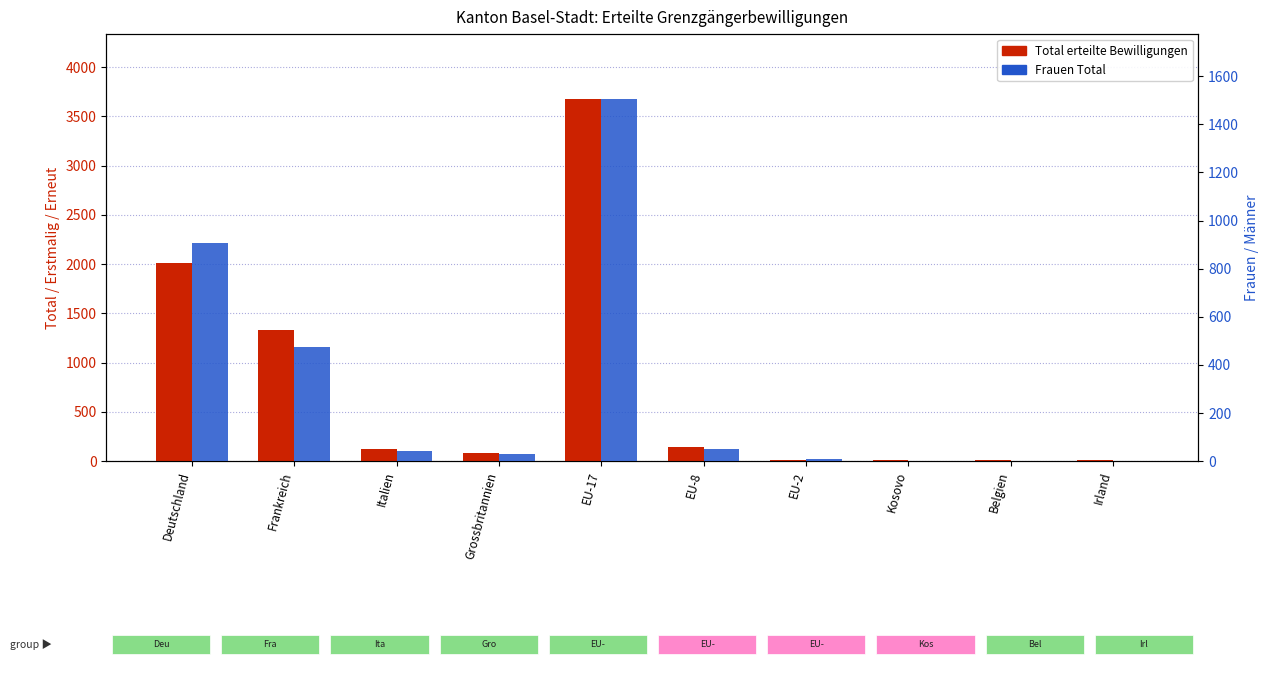

What is the label of the 5th bar from the right?

EU-8